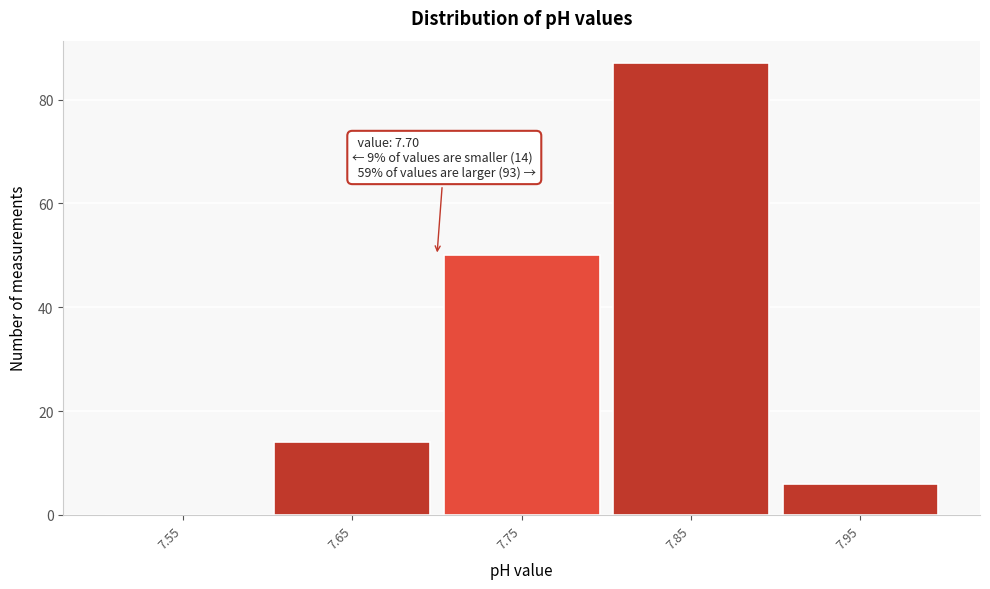

Over which range of the x-axis is the bar tallest?

7.8 to 7.9